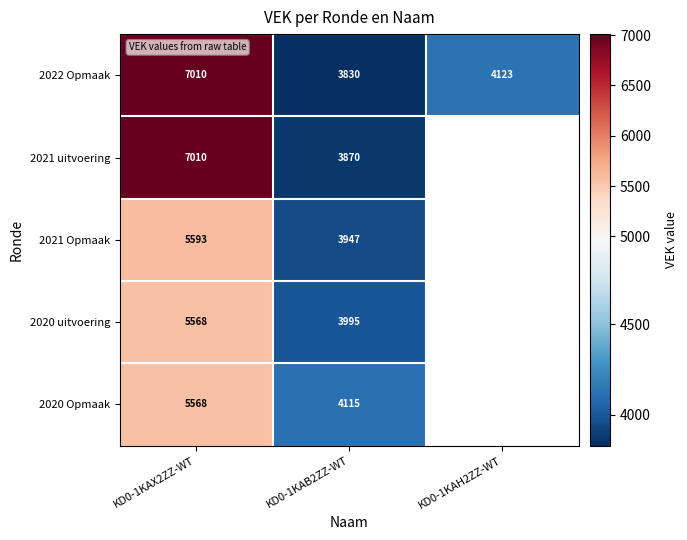

What is the spread (max minus min) of values at KD0-1KAB2ZZ-WT?

285